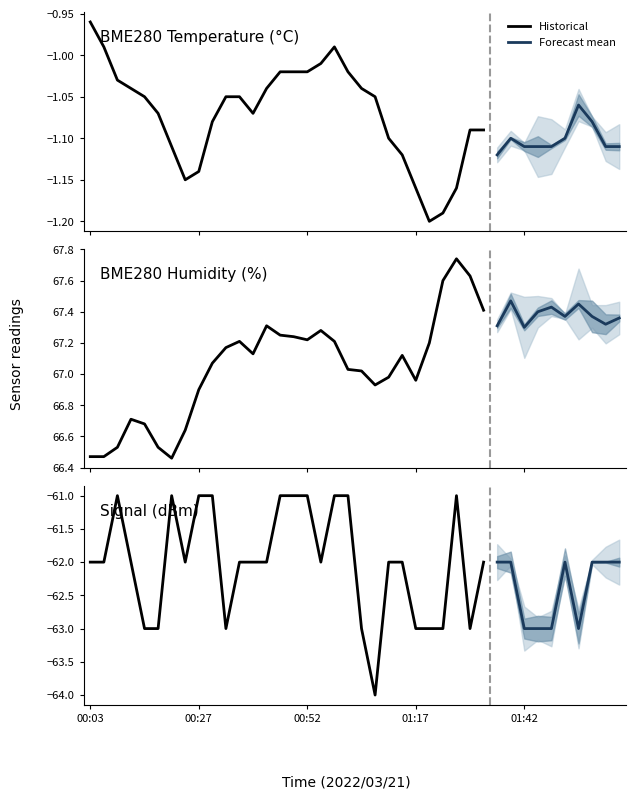

True or false: BME280_humidity and BME280_temperature cross at least once.

False